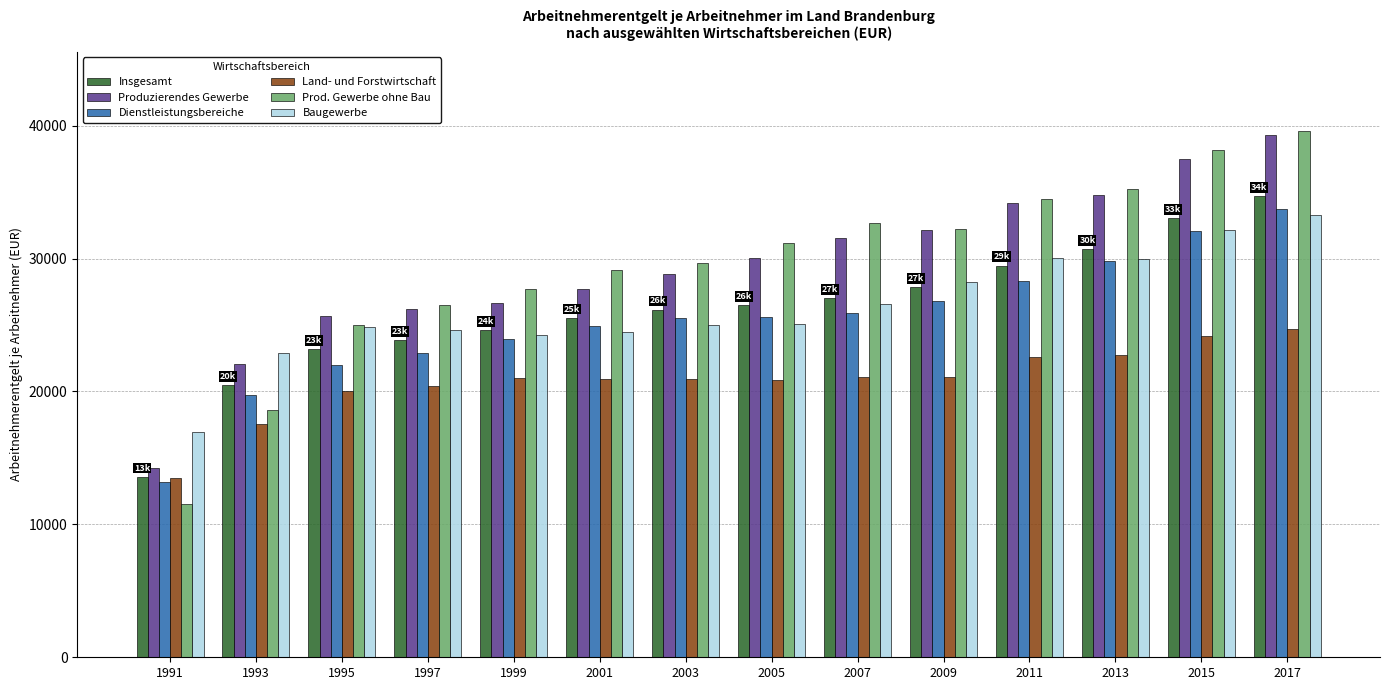

What is the difference between the maximum and minimum values in the Insgesamt series?

21137